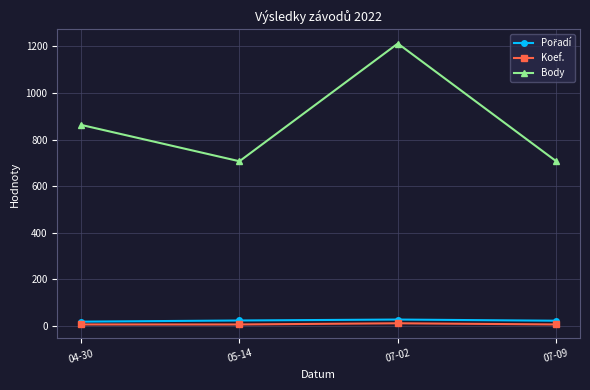

What is the label of the 3rd point from the right?

05-14